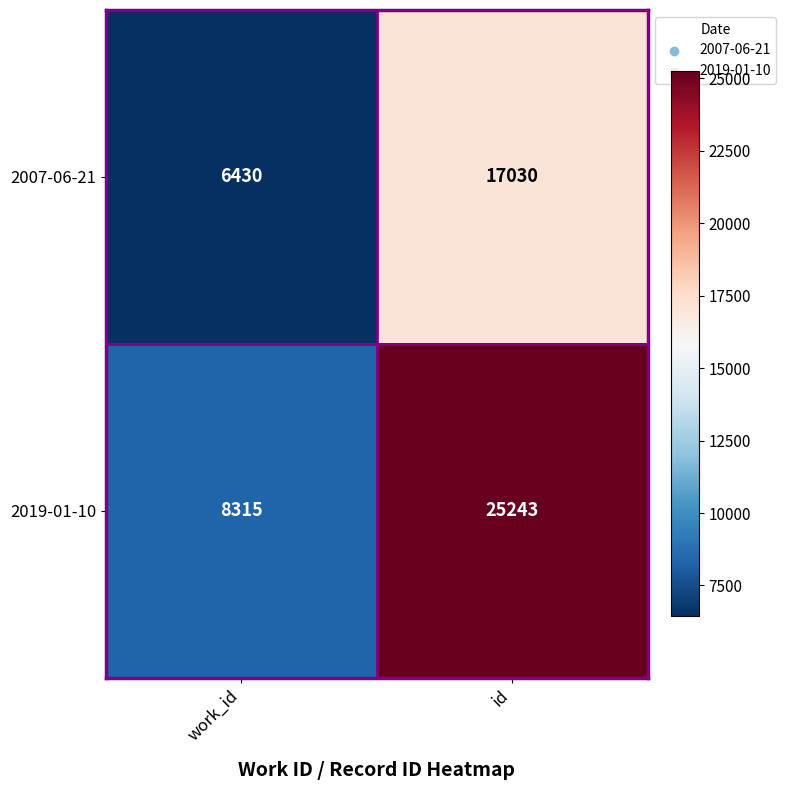

Rank the series by their maximum value, from lowest to highest.

2007-06-21, 2019-01-10